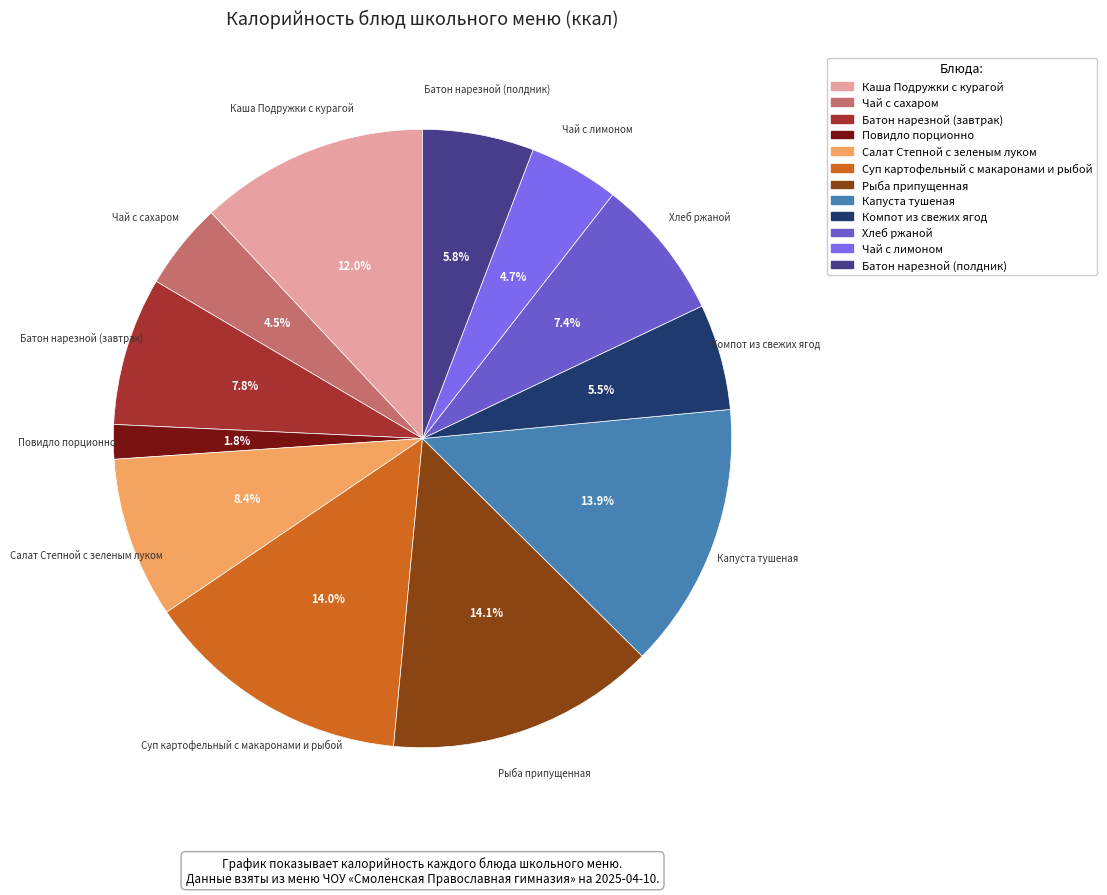

Which has a higher value, Суп картофельный с макаронами и рыбой or Батон нарезной (завтрак)?

Суп картофельный с макаронами и рыбой